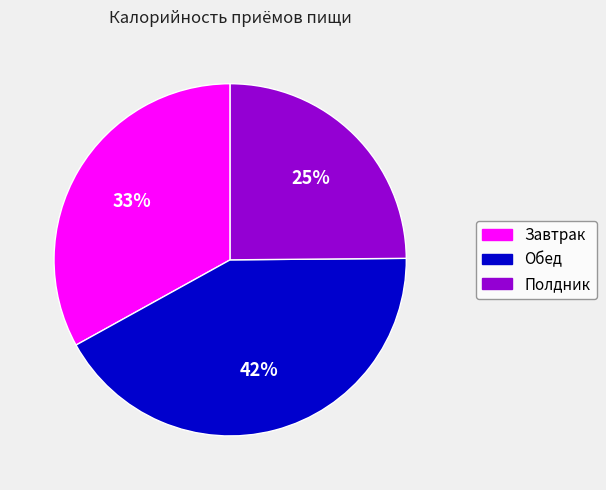

How many segments does this pie chart have?

3